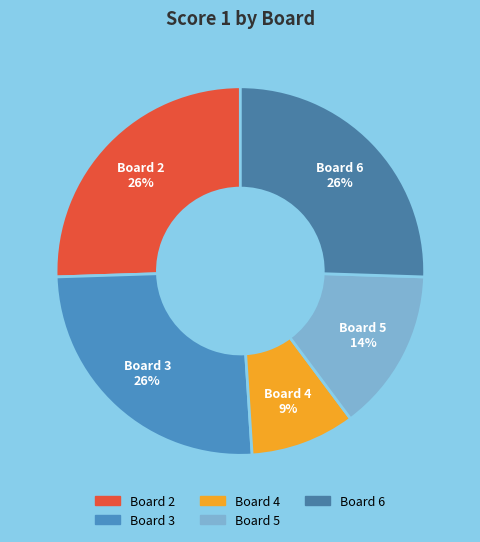

To the nearest percent, what percentage of the pie is Board 5?

14%